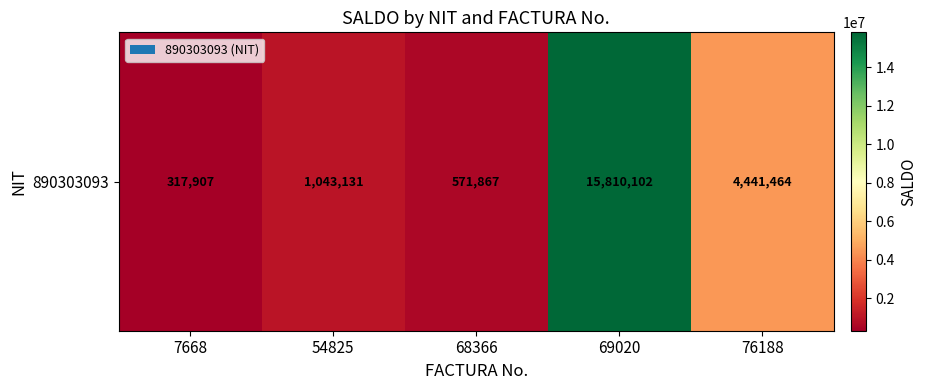

Rank the categories by value from lowest to highest.

7668, 68366, 54825, 76188, 69020